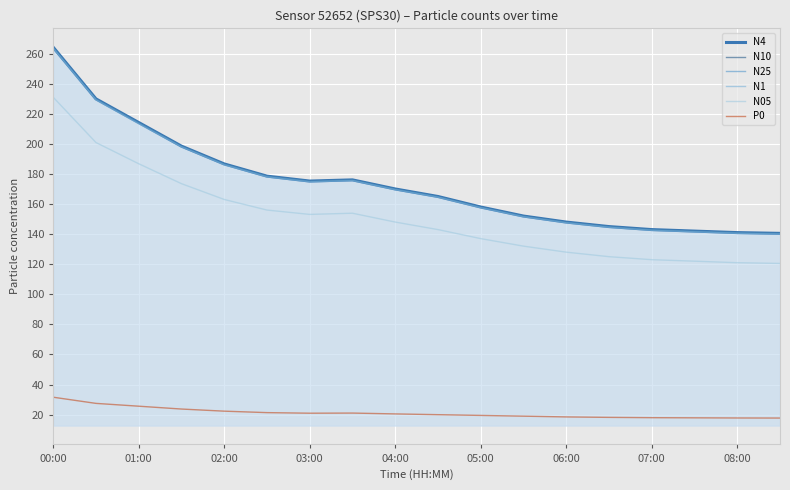

True or false: N25 and N05 intersect in this chart.

False